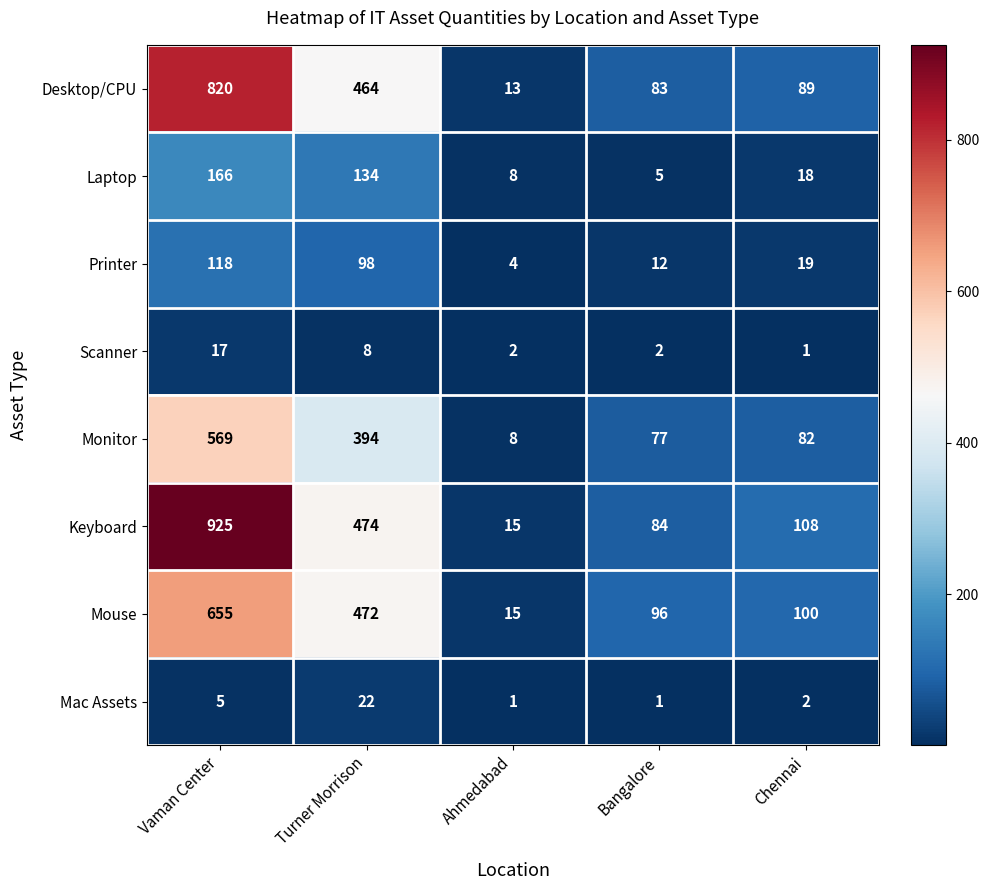

Between Bangalore and Chennai, which series saw the biggest shift?

Keyboard